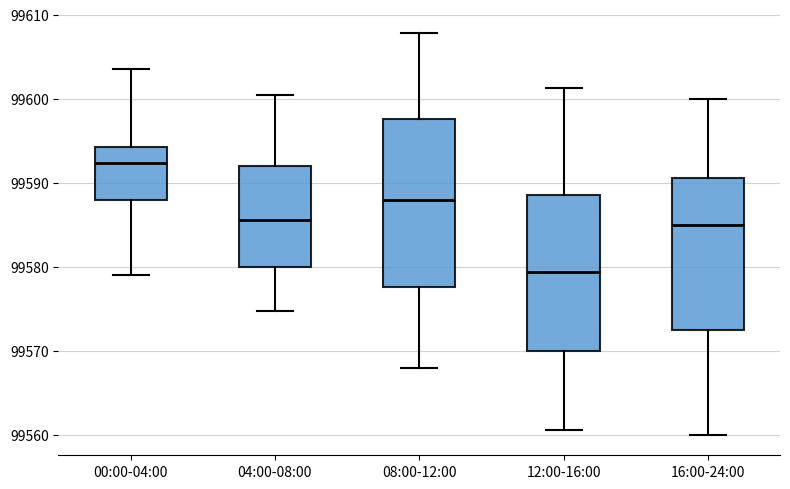

Reading left to right, read every box against the y-axis: the position of its median line, the range the box covers, and the ends of its whiskers. The values are not printed on the chart, so give them approximately, as read against the axis.

00:00-04:00: median 99592, box 99588 to 99594, whiskers 99579 to 99604
04:00-08:00: median 99586, box 99580 to 99592, whiskers 99575 to 99601
08:00-12:00: median 99588, box 99578 to 99598, whiskers 99568 to 99608
12:00-16:00: median 99579, box 99570 to 99589, whiskers 99561 to 99601
16:00-24:00: median 99585, box 99573 to 99591, whiskers 99560 to 99600